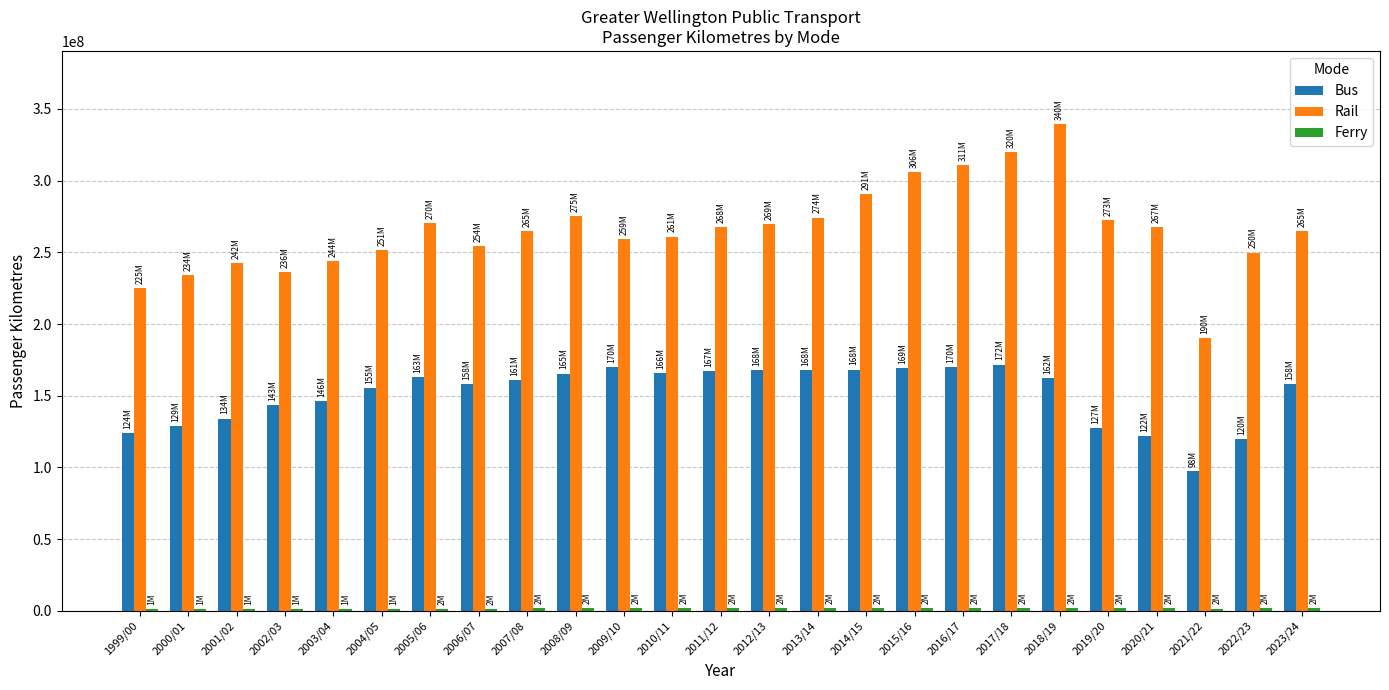

What is the highest value of the Rail series?

339526174.0